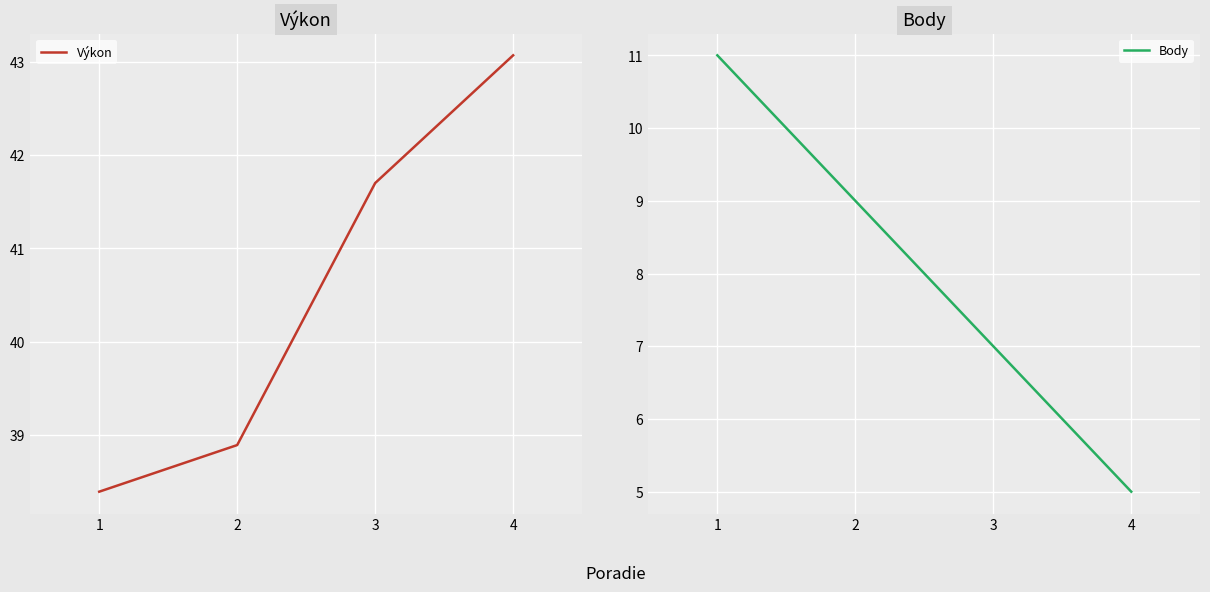

Reading left to right, transcribe all the data shown in this chart.

Výkon: 1=38.4	2=38.9	3=41.7	4=43.1
Body: 1=11.0	2=9.0	3=7.0	4=5.0